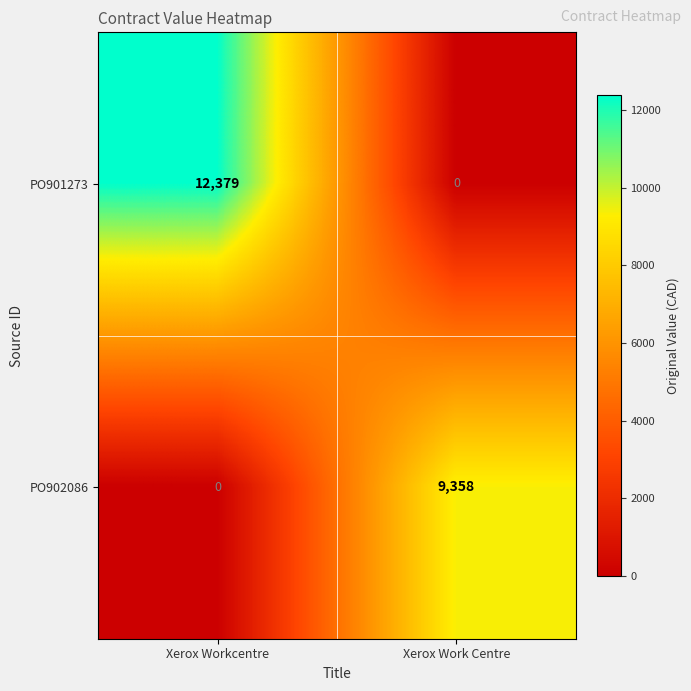

What is the maximum value shown in the chart?

12379